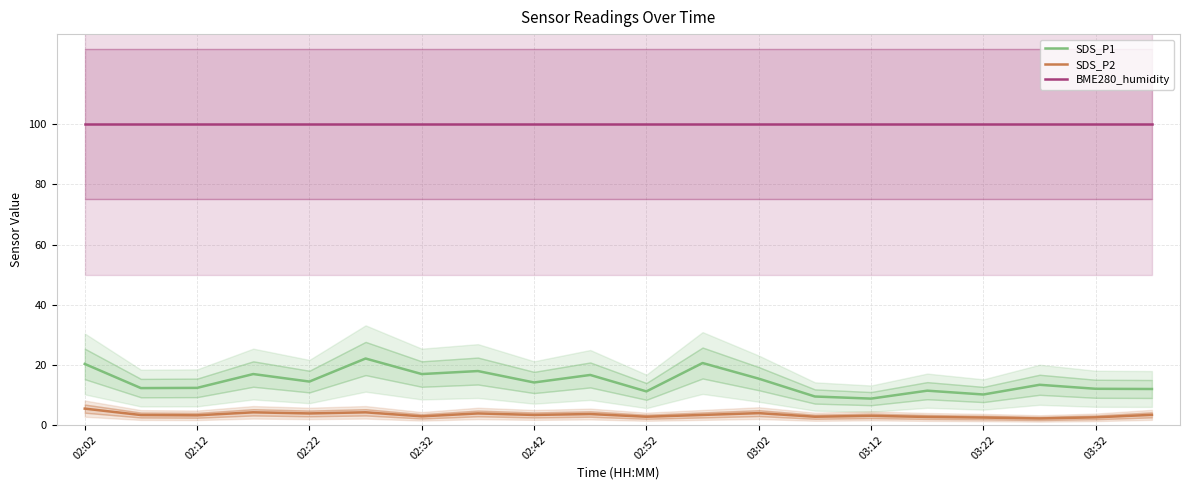

What is the highest value of the SDS_P1 series?

22.1